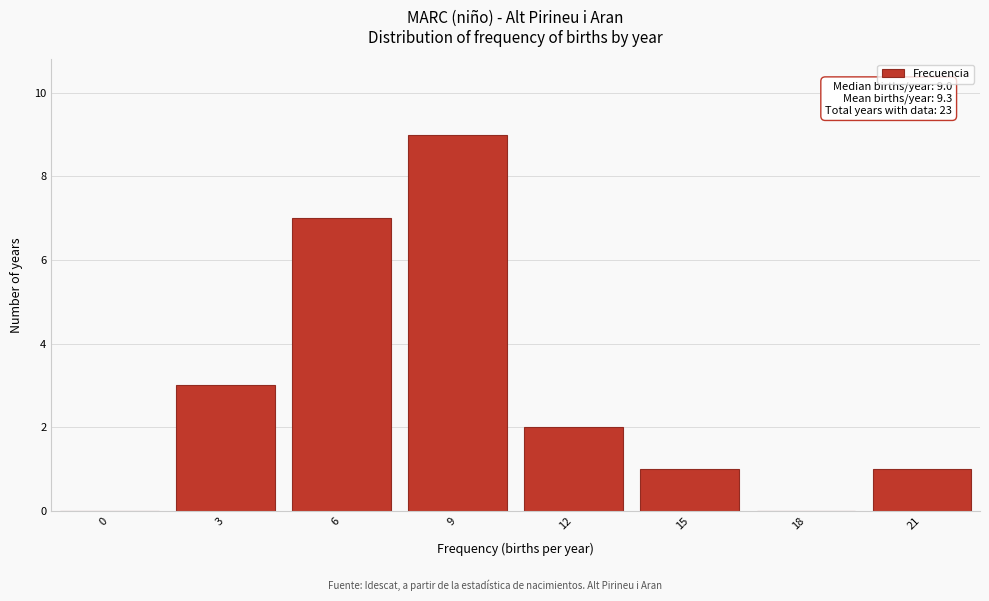

Reading left to right, extract all data points from this chart.

0=0	3=3	6=7	9=9	12=2	15=1	18=0	21=1